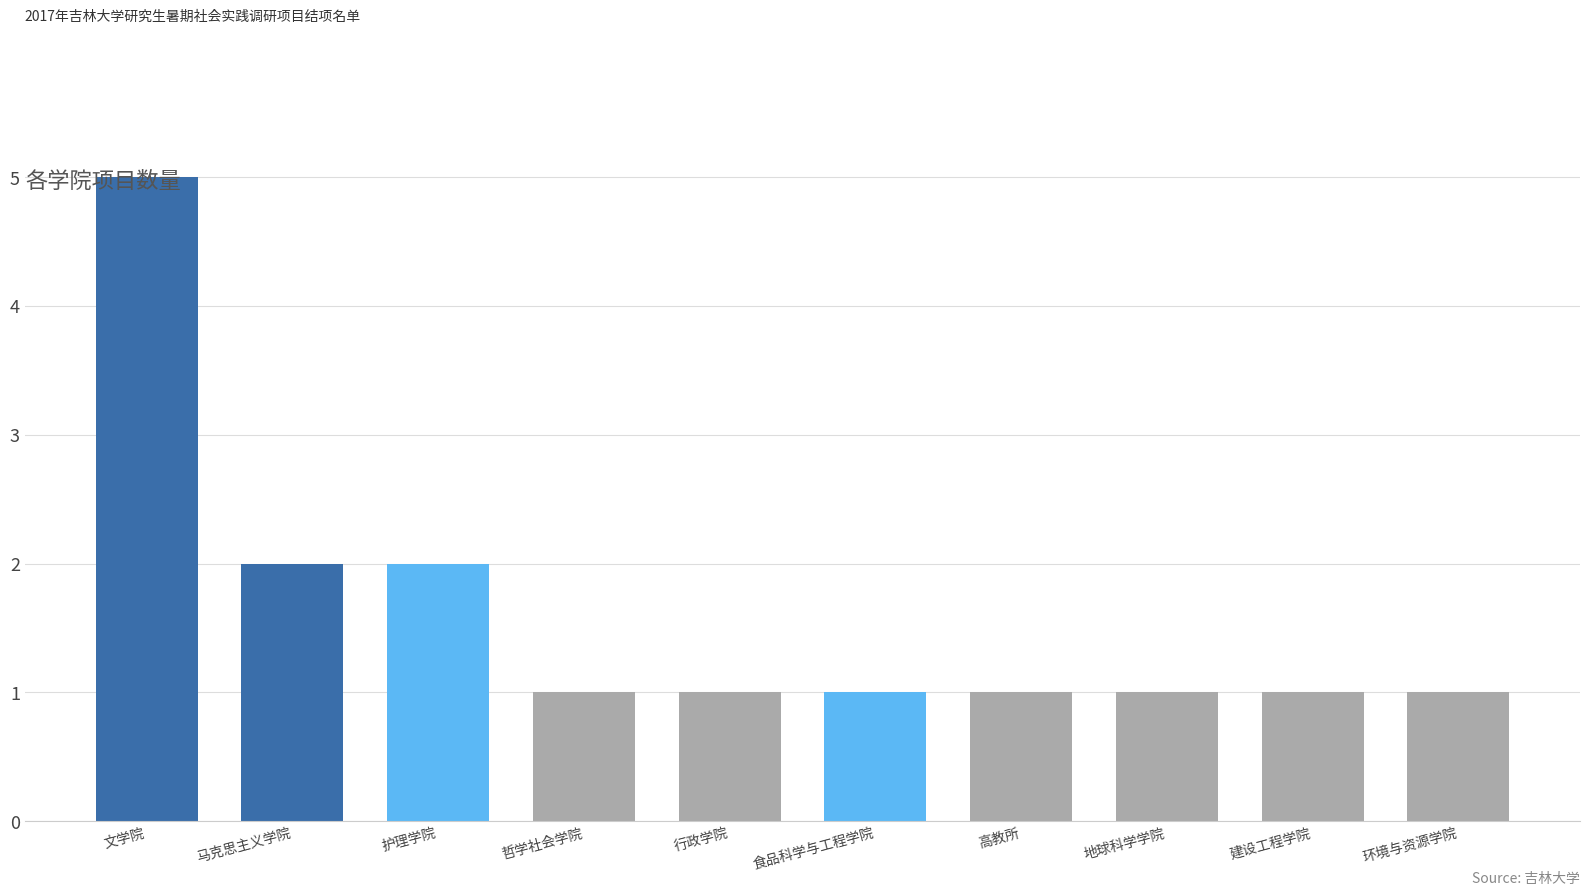

Read the value at 建设工程学院.

1